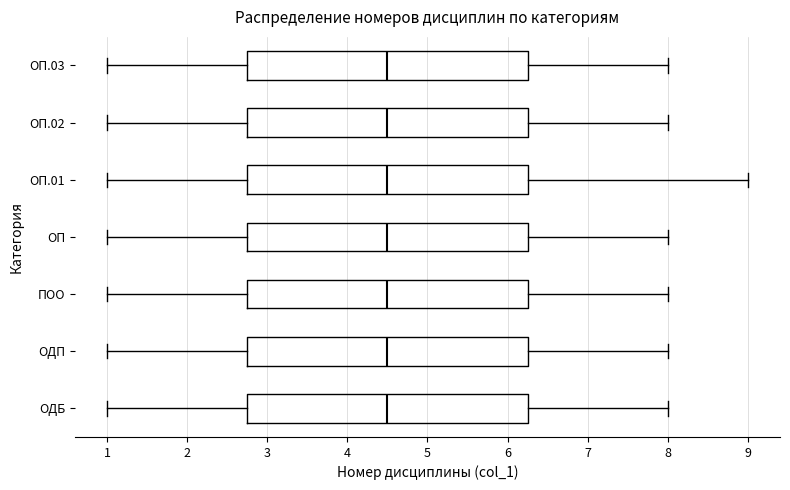

Where does the right whisker of the box for ОП.03 end on the x-axis? The values are not printed on the chart, so give them approximately, as read against the axis.

8.0